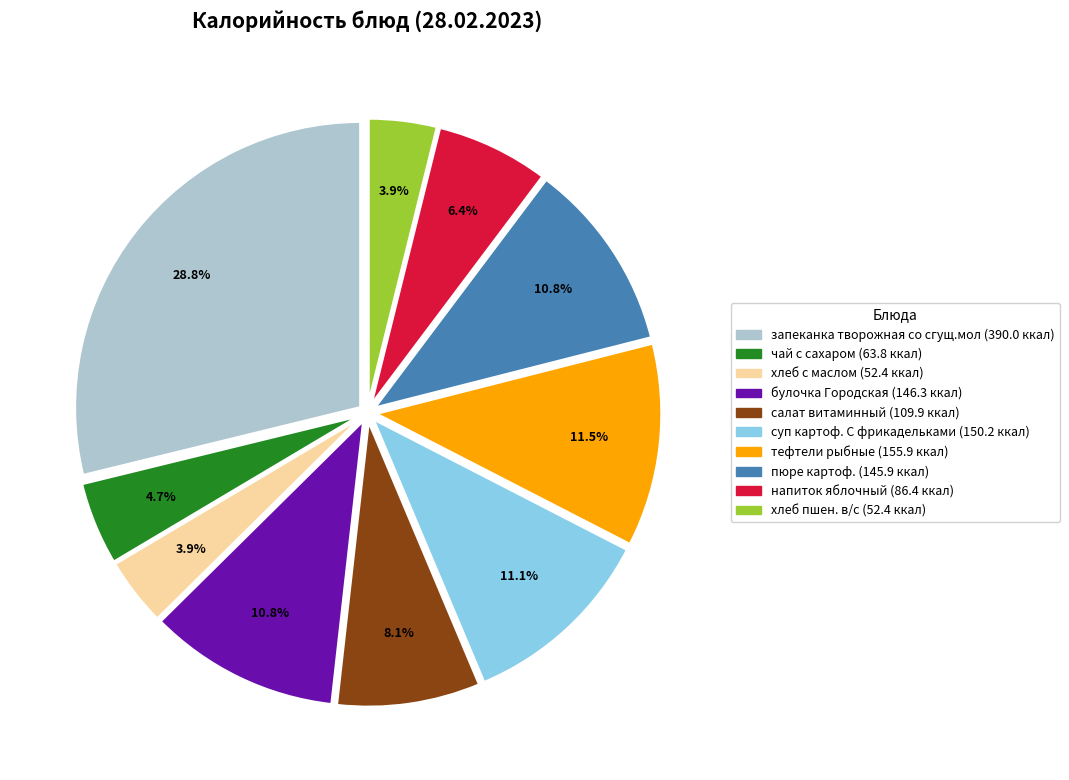

To the nearest percent, what percentage of the pie is хлеб пшен. в/с?

4%